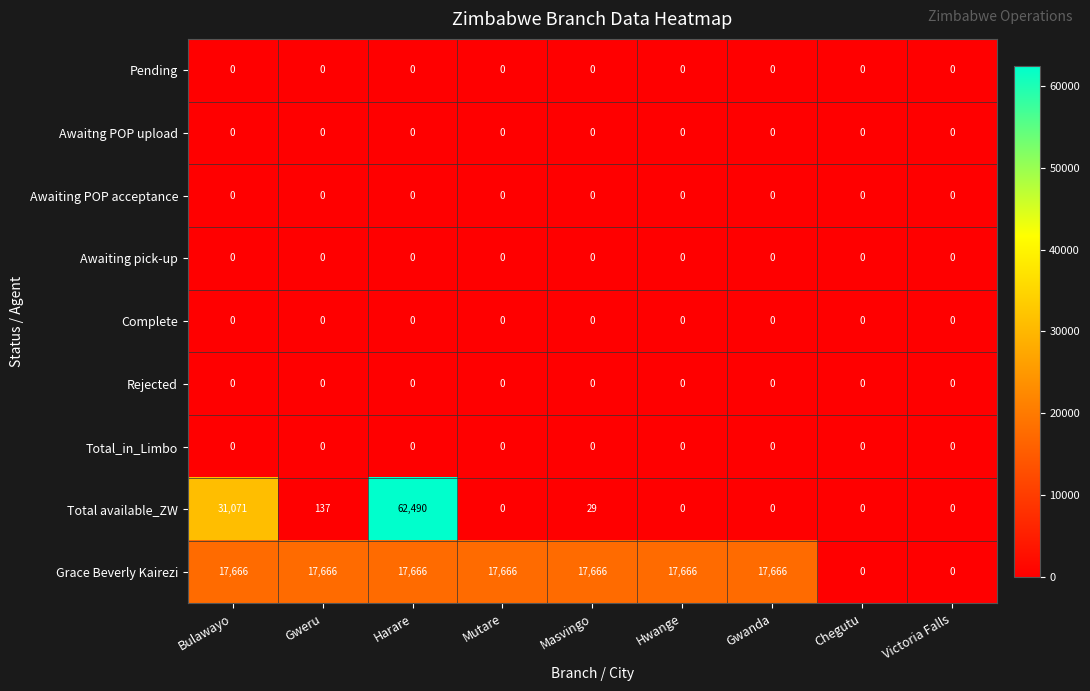

What is the maximum value shown in the chart?

62490